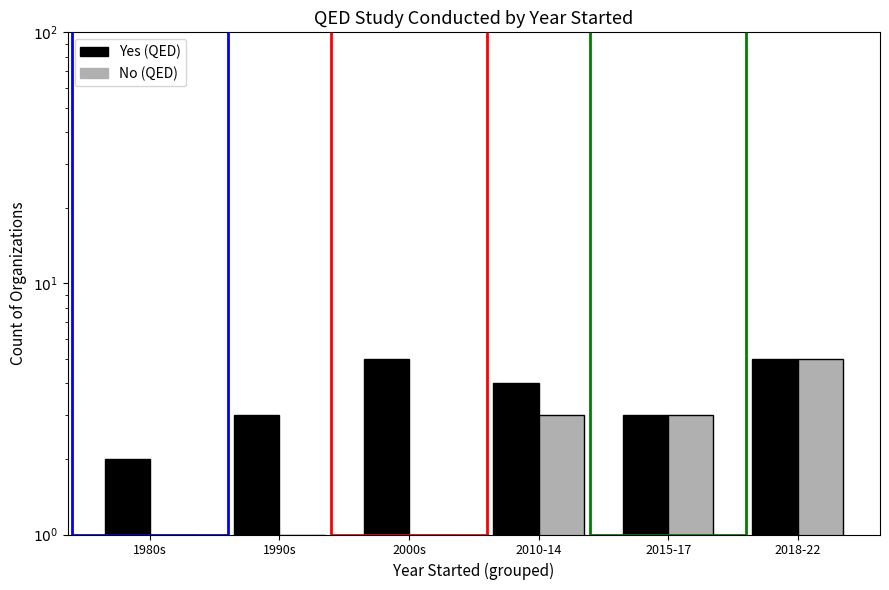

Count the number of data series in this chart.

2